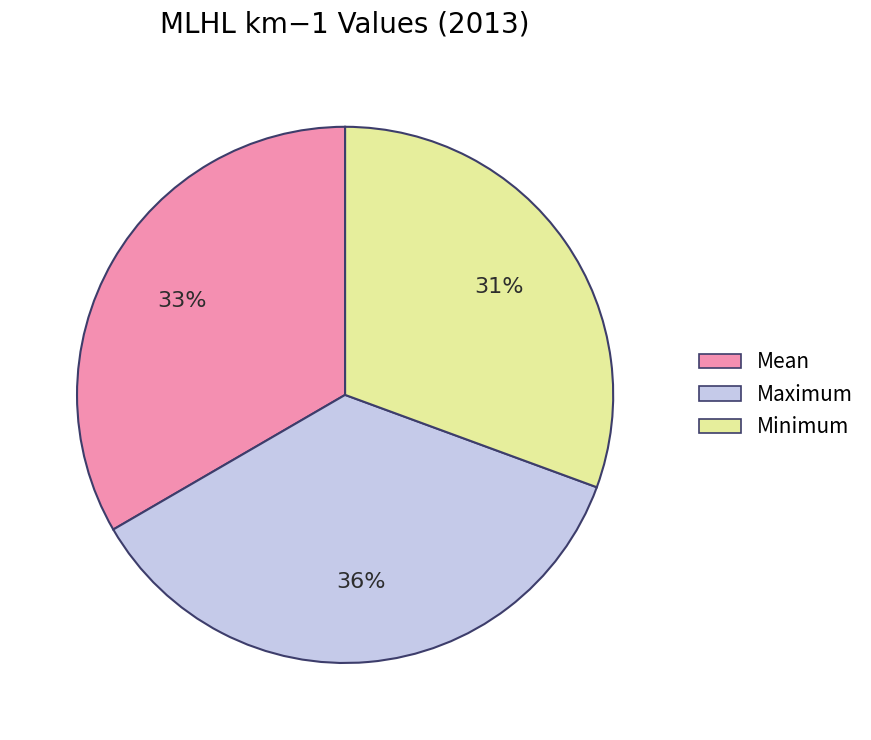

To the nearest percent, what is the average slice percentage?

33%